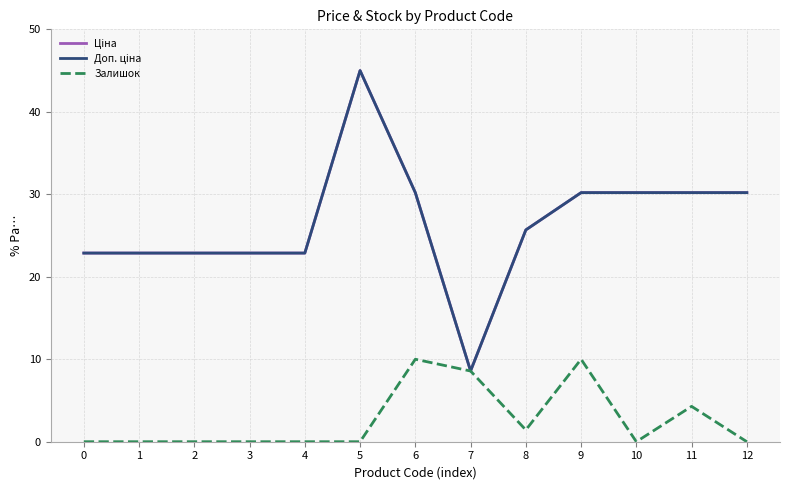

List the series in order of their peak value, lowest first.

Залишок, Ціна, Доп. ціна